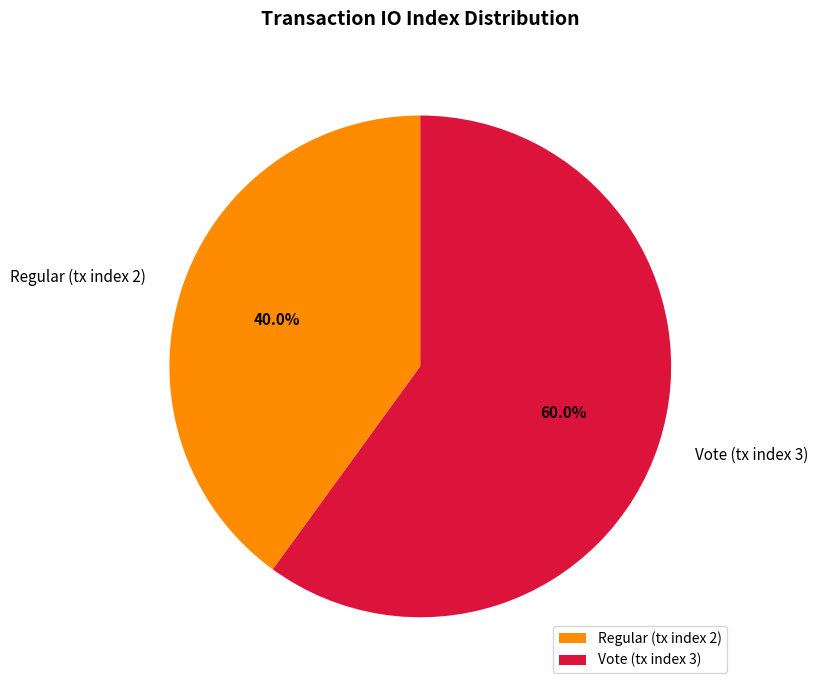

Count the number of slices in the pie.

2